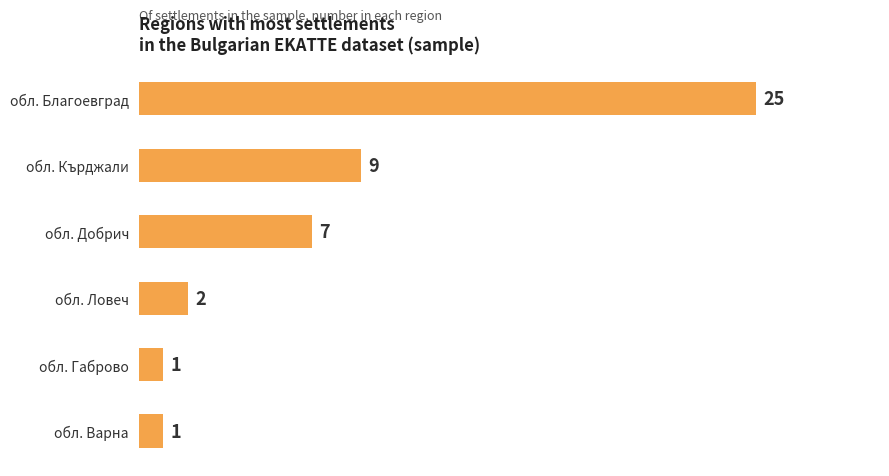

What is the difference between the maximum and minimum values?

24